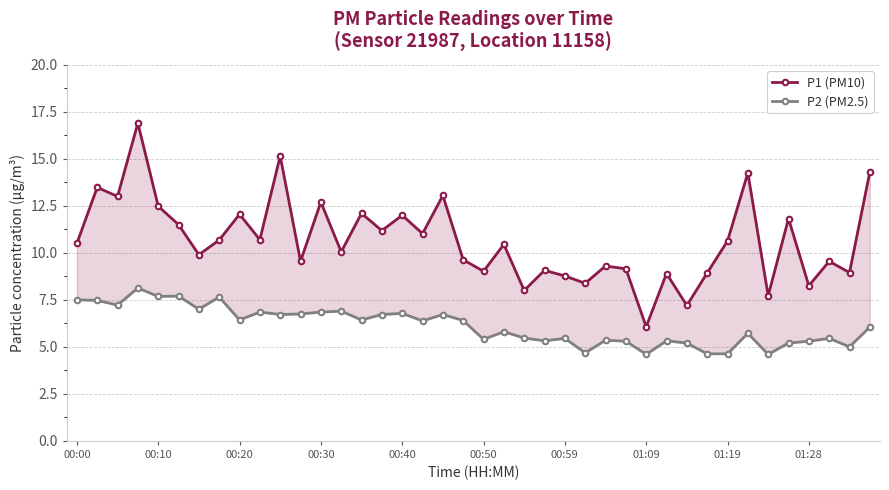

What is the difference between the highest and lowest values at 00:30?

5.8